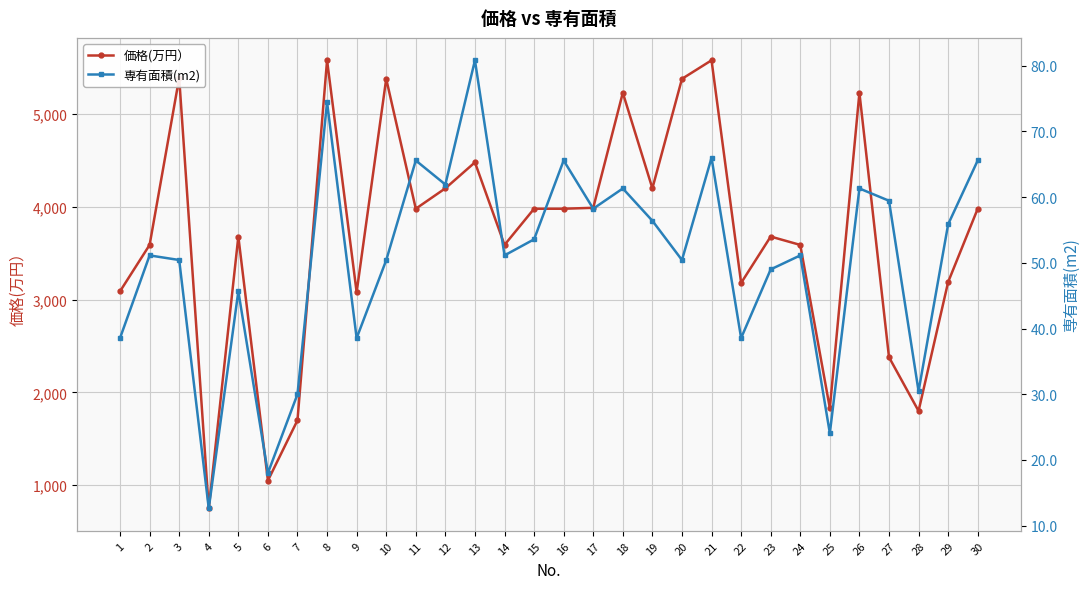

Which series changed the most between 18 and 25?

価格(万円）